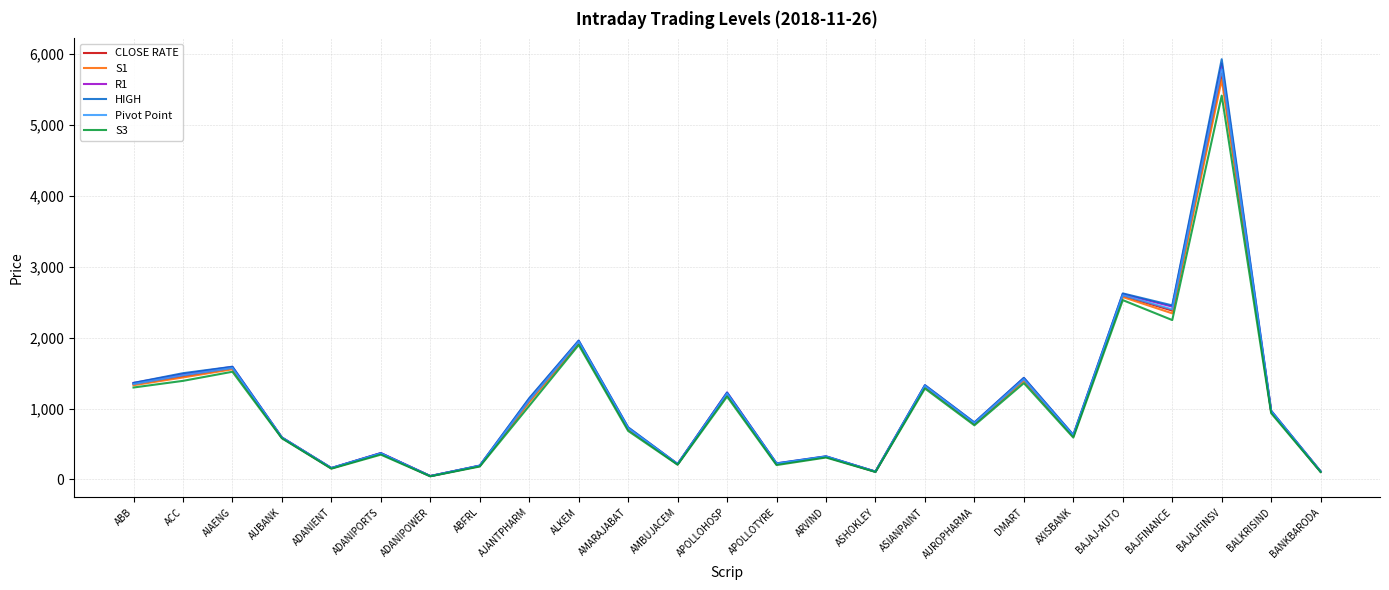

Which series has the widest spread of values?

HIGH